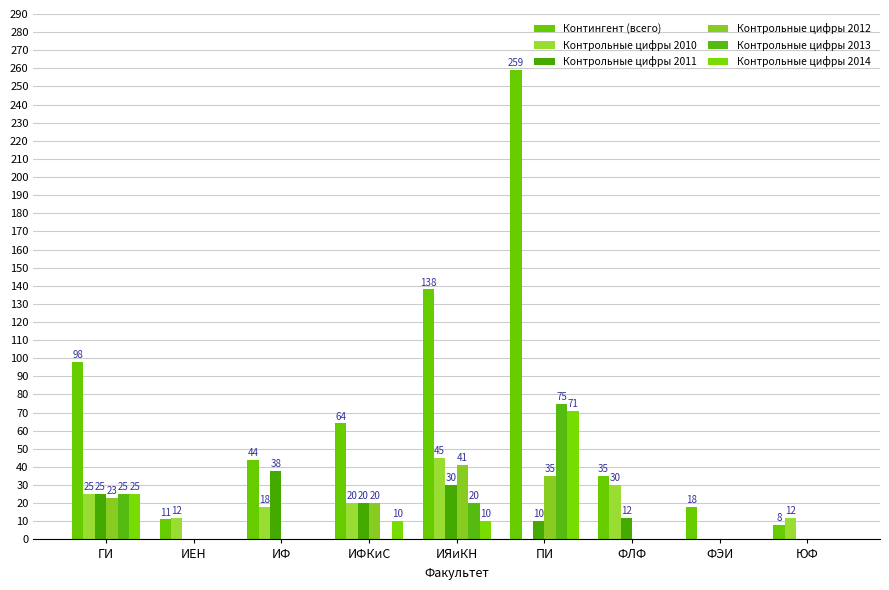

Are the bars grouped side by side (vs. stacked)?

Yes